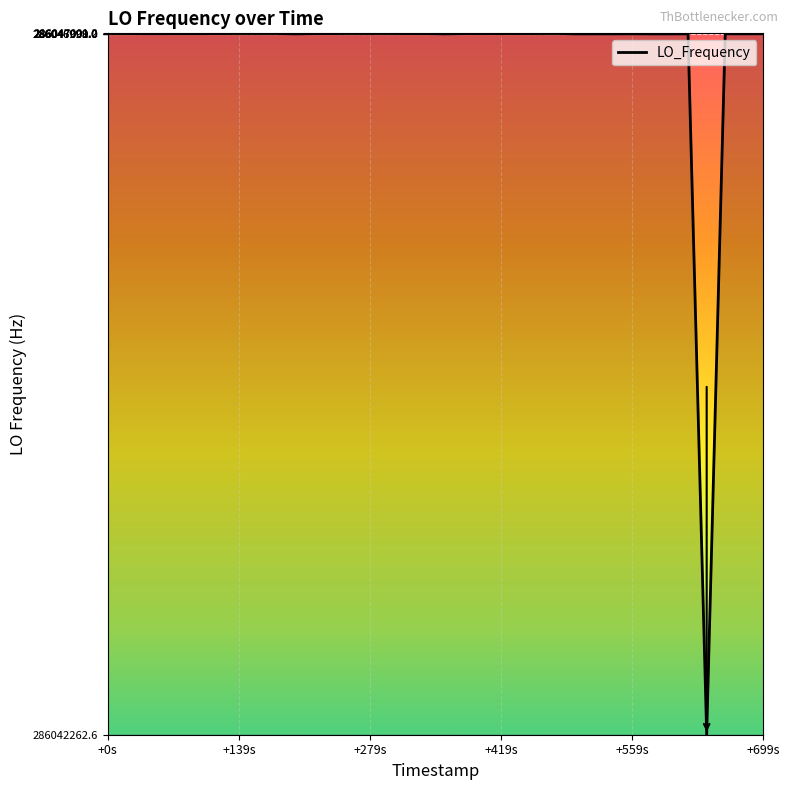

What is the greatest value displayed?

286047001.2